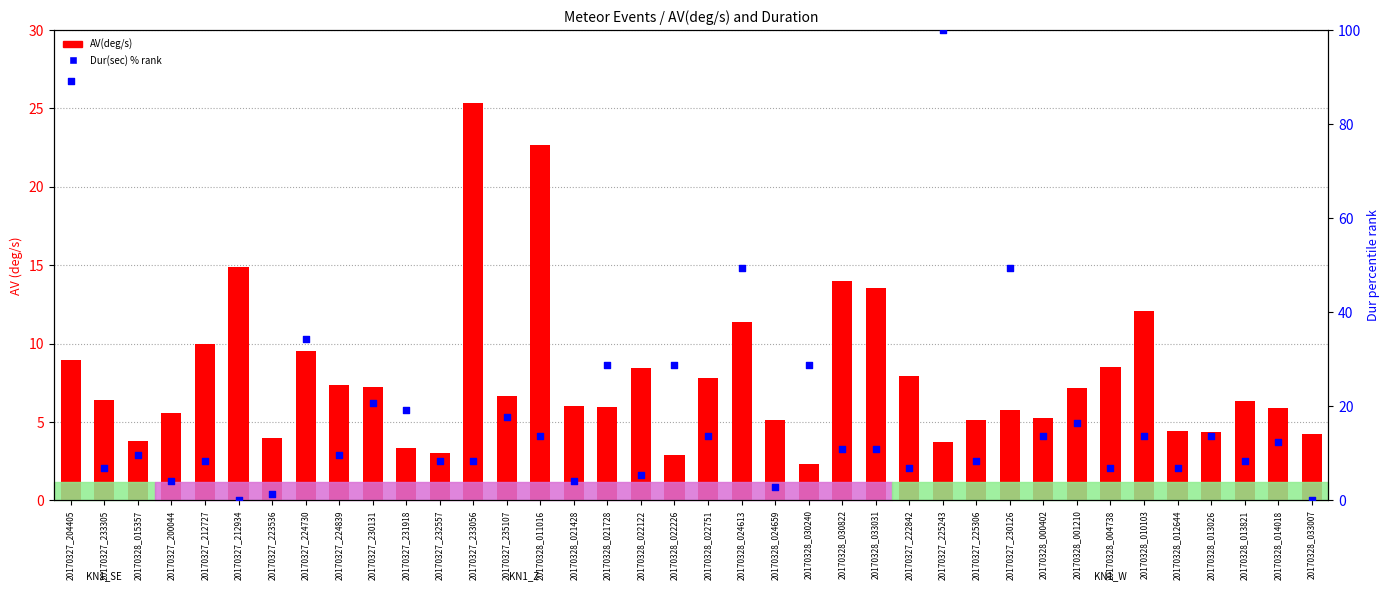

Which series reaches the maximum Y coordinate?

Dur(sec) % rank